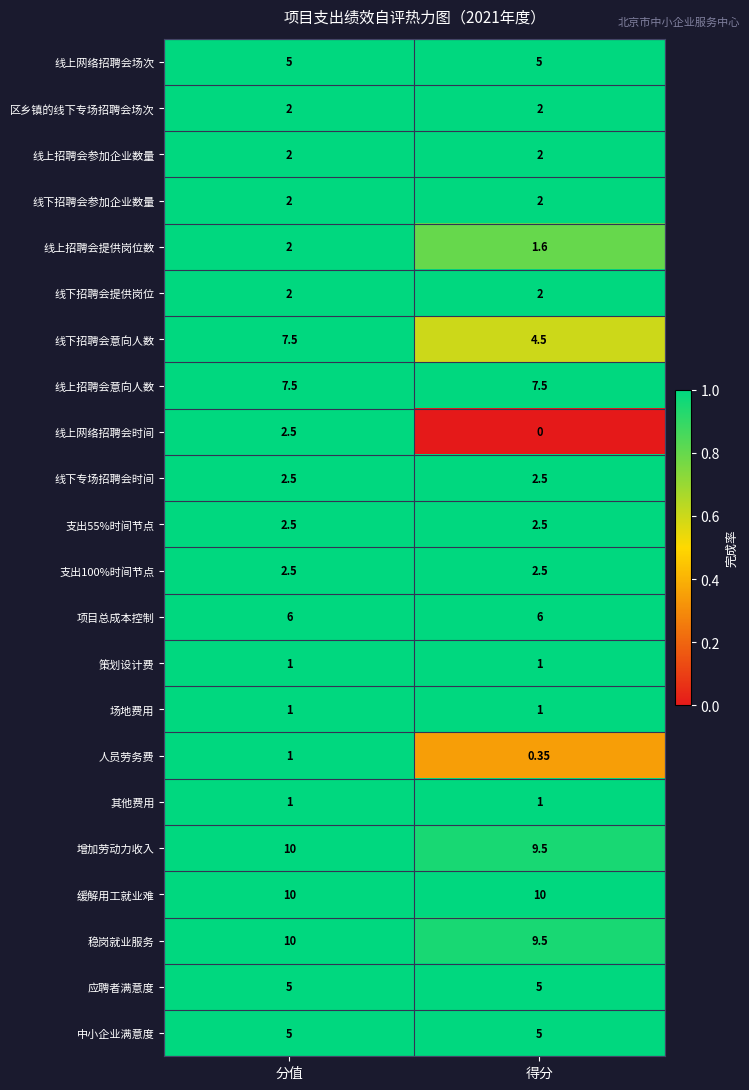

Which series has the largest total across all categories?

缓解用工就业难